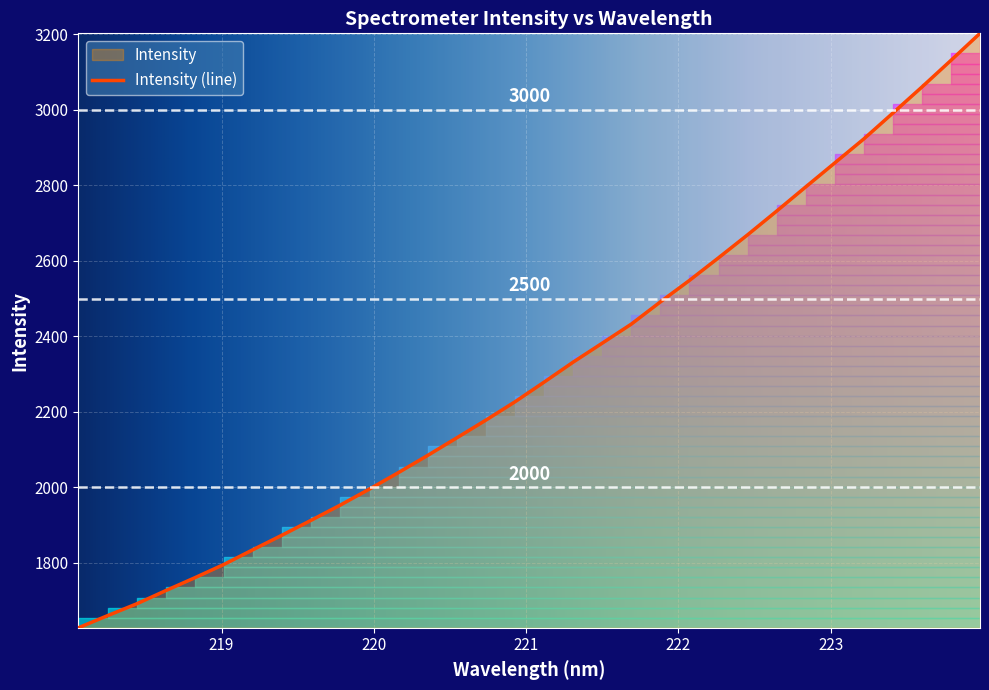

What is the change in value from 218.0596 to 219.7801?

+325.1